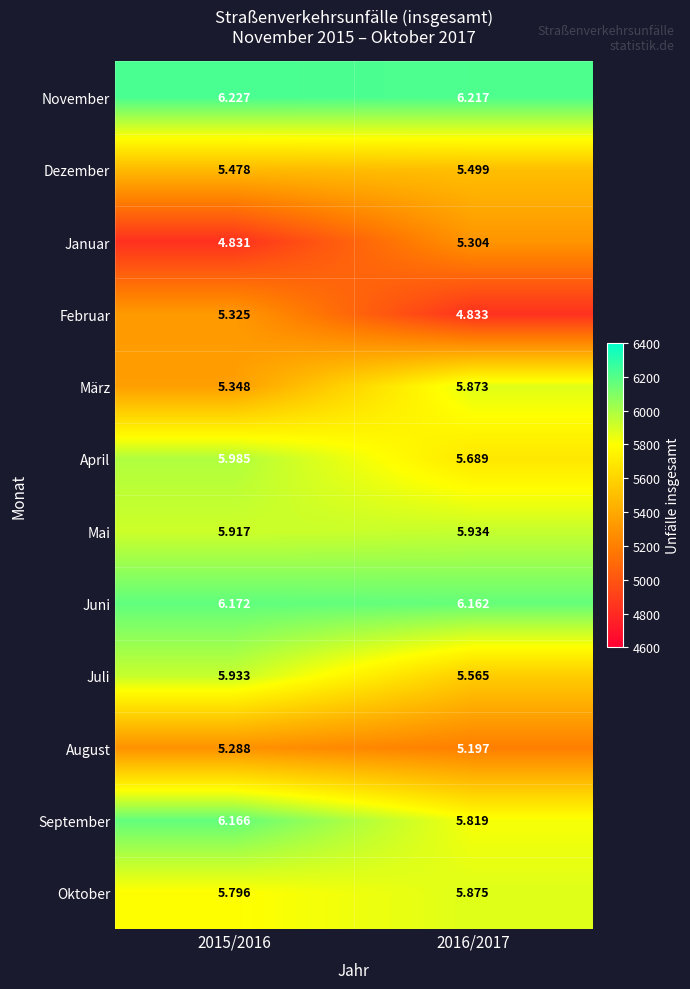

Which label corresponds to the largest value in the chart?

2015/2016